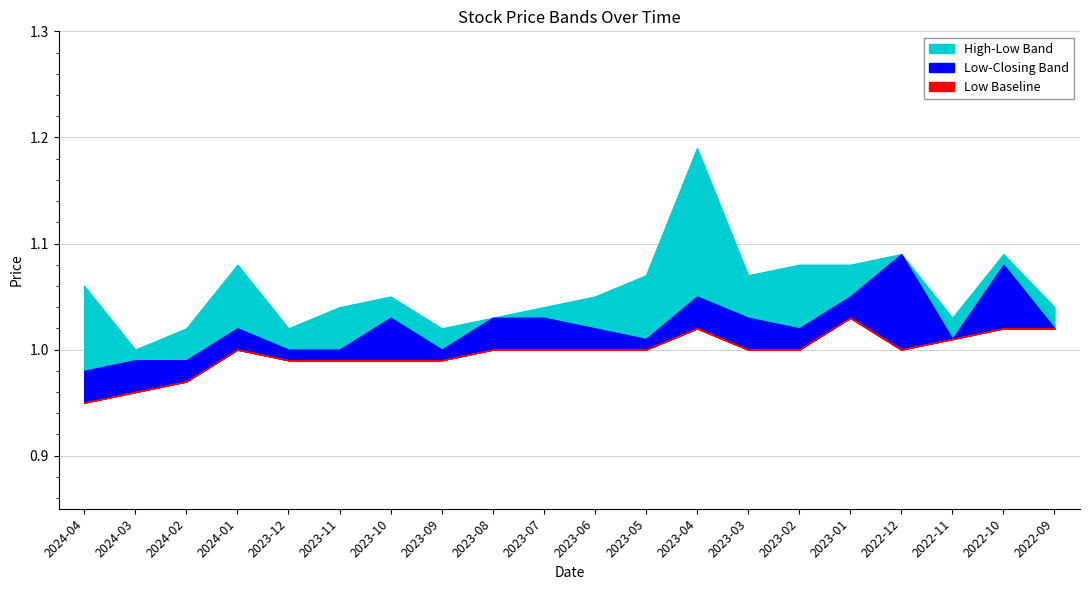

Reading left to right, extract all data points from this chart.

High: 1.1	1.0	1.0	1.1	1.0	1.0	1.1	1.0	1.0	1.0	1.1	1.1	1.2	1.1	1.1	1.1	1.1	1.0	1.1	1.0
Closing: 1.0	1.0	1.0	1.0	1.0	1.0	1.0	1.0	1.0	1.0	1.0	1.0	1.1	1.0	1.0	1.1	1.1	1.0	1.1	1.0
Low: 0.9	1.0	1.0	1.0	1.0	1.0	1.0	1.0	1.0	1.0	1.0	1.0	1.0	1.0	1.0	1.0	1.0	1.0	1.0	1.0